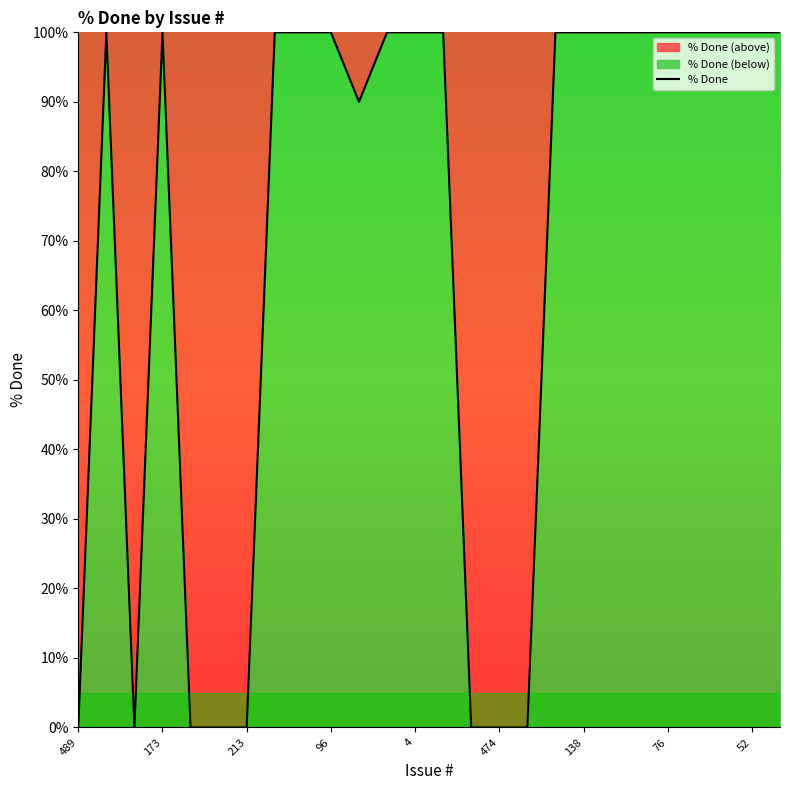

Which label corresponds to the smallest value in the chart?

489